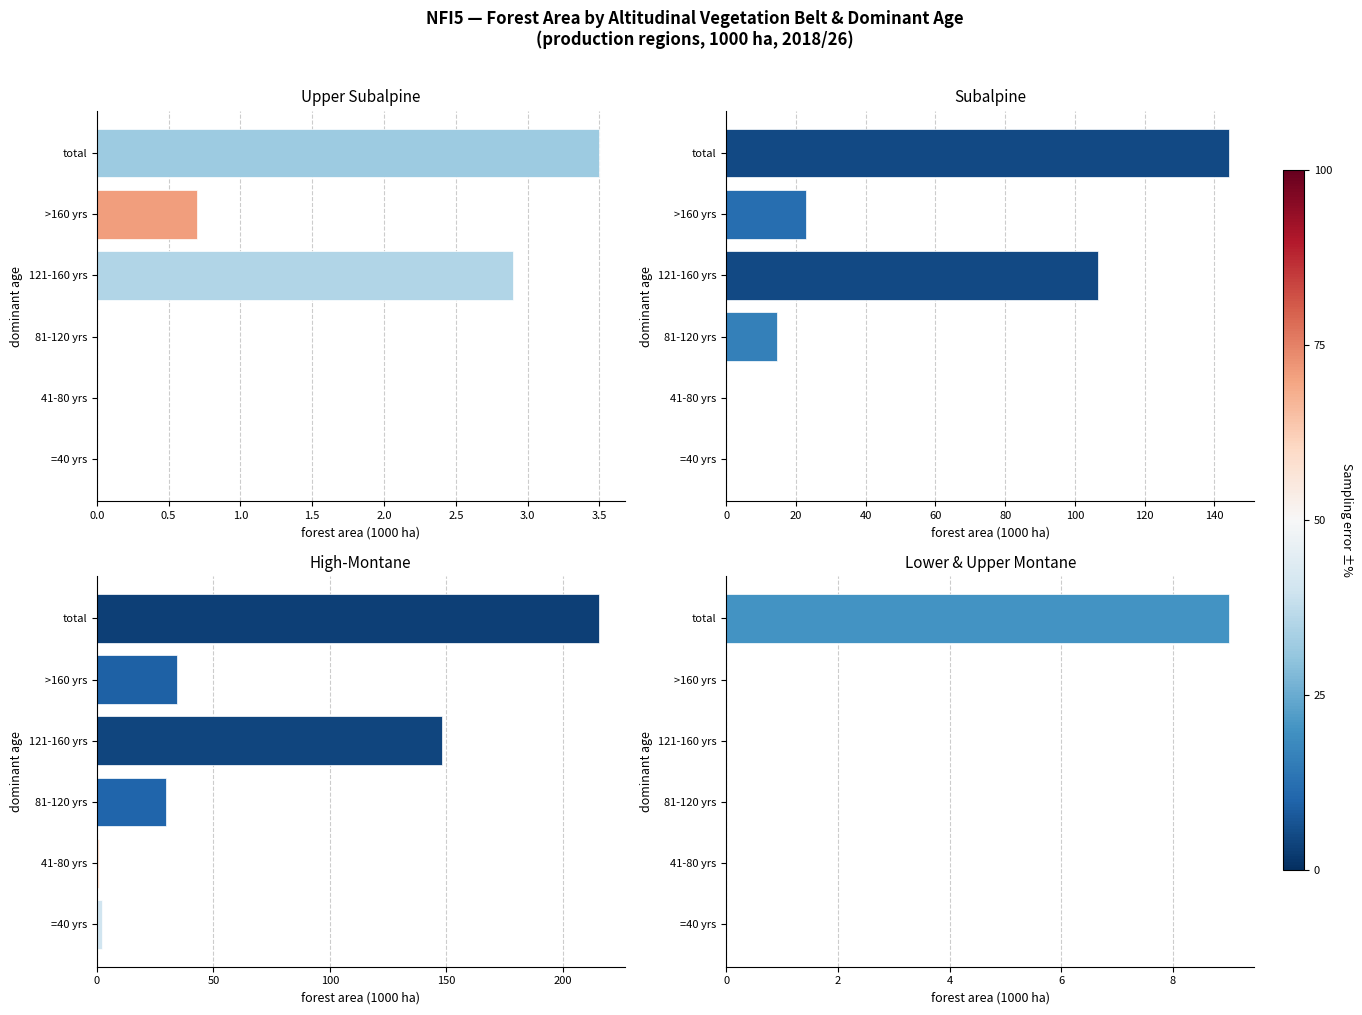

Read the Upper Subalpine value at >160 yrs.

0.7